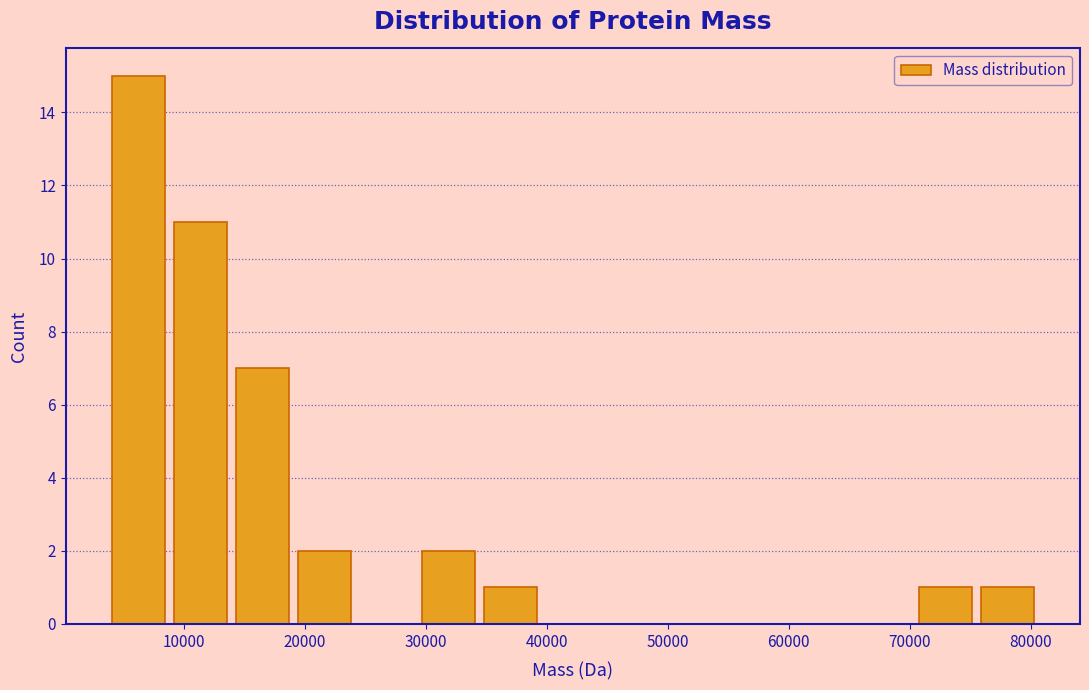

Reading left to right, list every bar in this chart as the range it spans on the x-axis followed by its height. Neither the bar edges nor the heights are printed on the chart, so give them approximately, as read against the axes.

4000 to 9000: 15
9000 to 14000: 11
14000 to 19000: 7
19000 to 24000: 2
24000 to 29000: 0
29000 to 34000: 2
34000 to 40000: 1
40000 to 45000: 0
45000 to 50000: 0
50000 to 55000: 0
55000 to 60000: 0
60000 to 65000: 0
65000 to 70000: 0
70000 to 76000: 1
76000 to 81000: 1